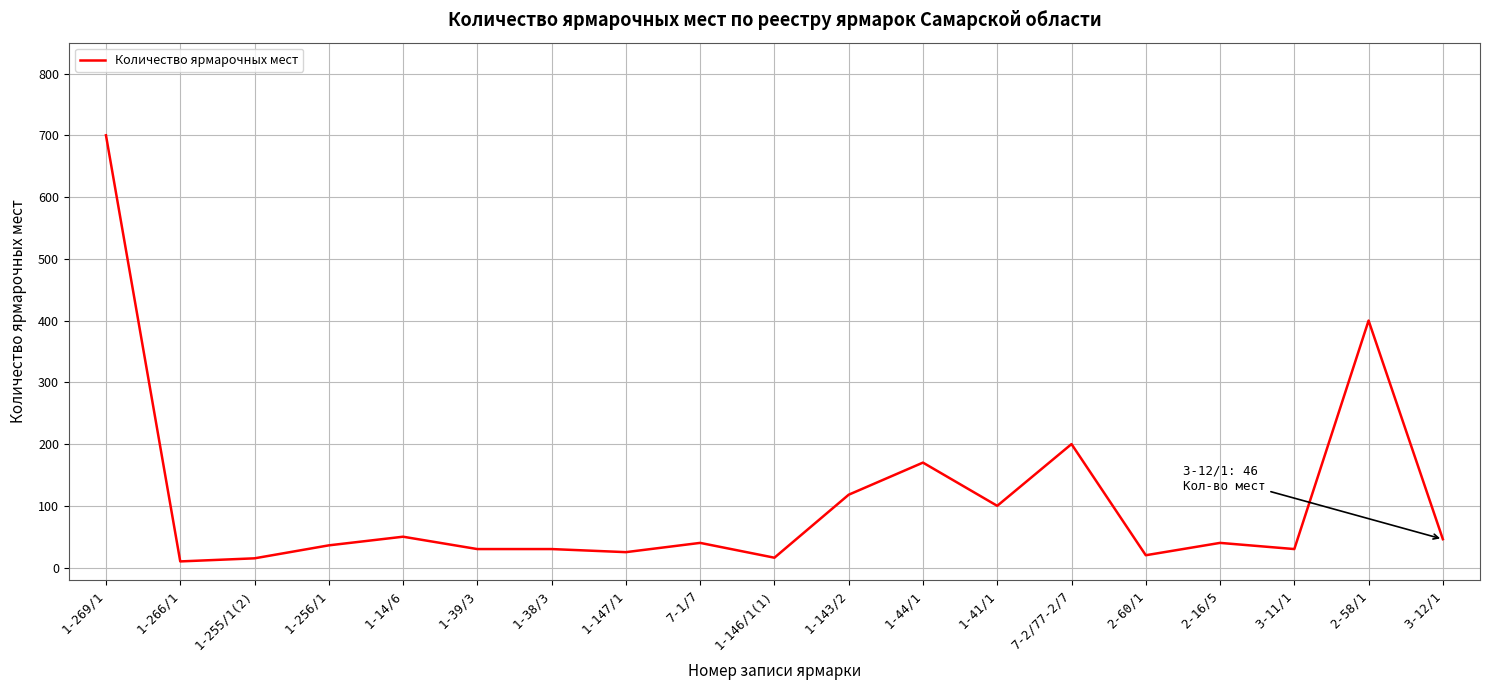

What is the sum of the values at 1-41/1 and 3-11/1?

130